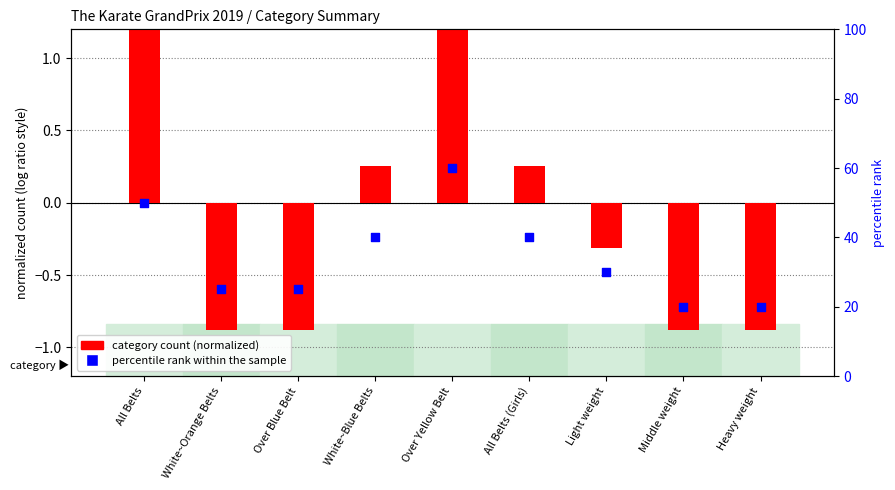

Which series has the largest Y range (max minus min)?

percentile rank within the sample